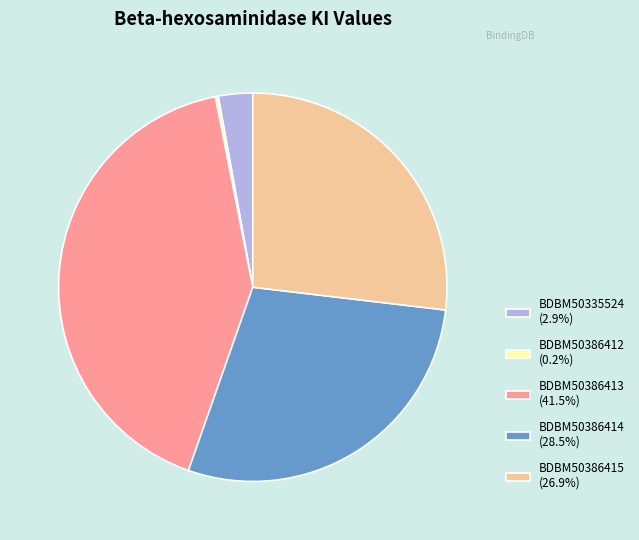

Combined, do BDBM50386414 (28.5%) and BDBM50386415 (26.9%) account for over 50%?

Yes